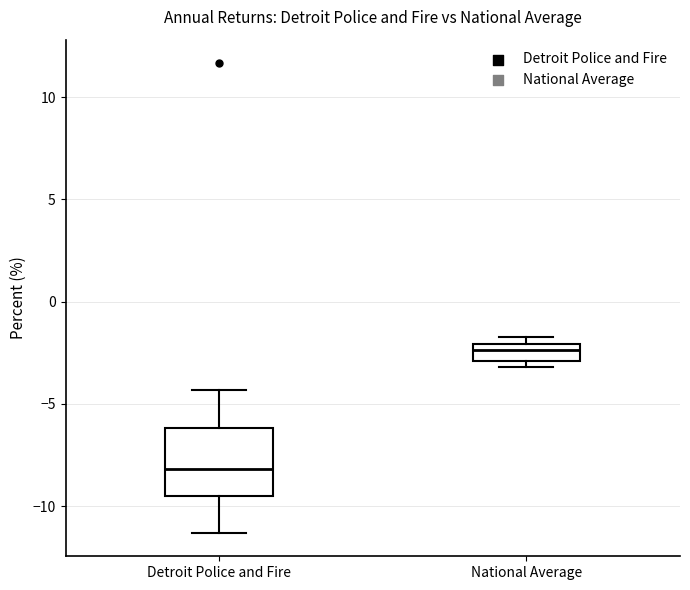

Which box's median line is the lowest?

Detroit Police and Fire